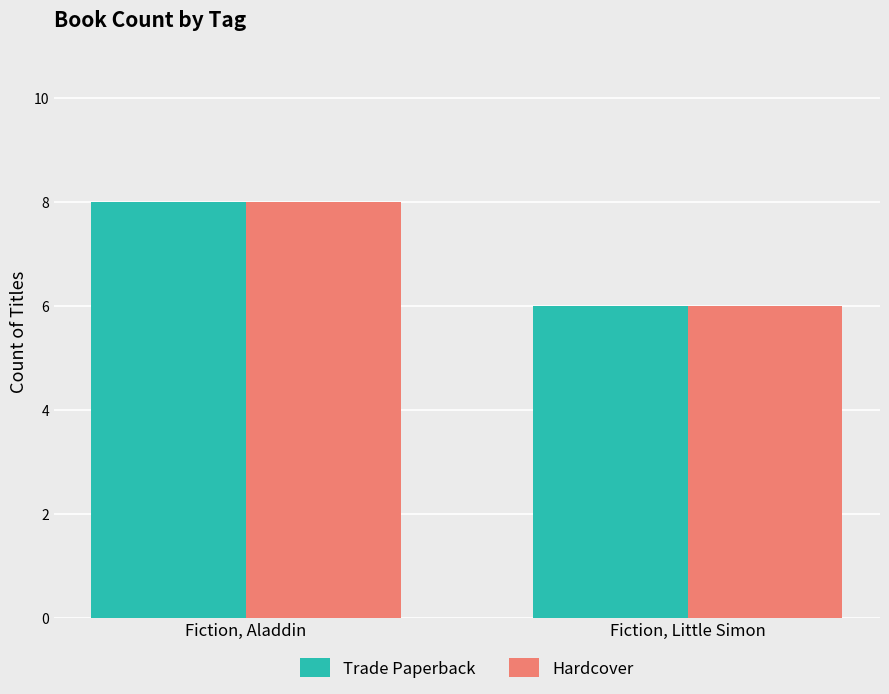

Read the Hardcover value at Fiction, Little Simon.

6